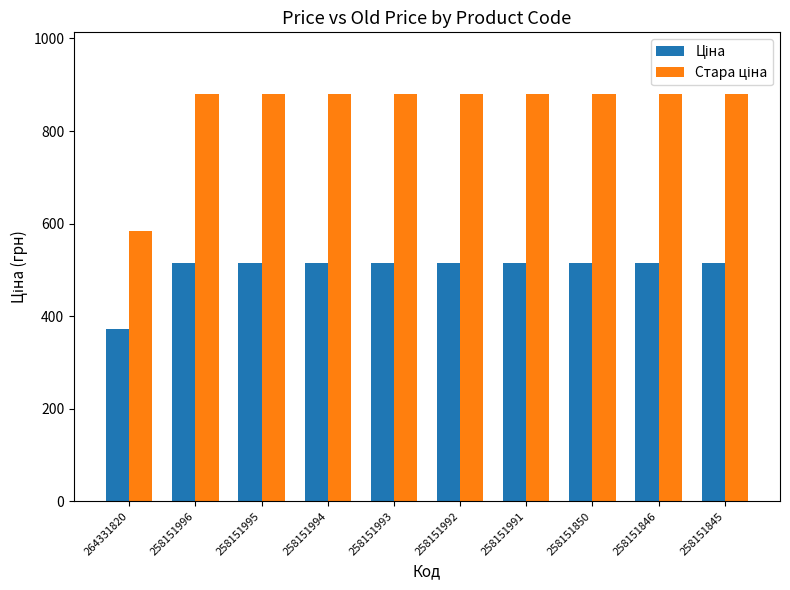

At how many categories does at least one series exceed 731?

9